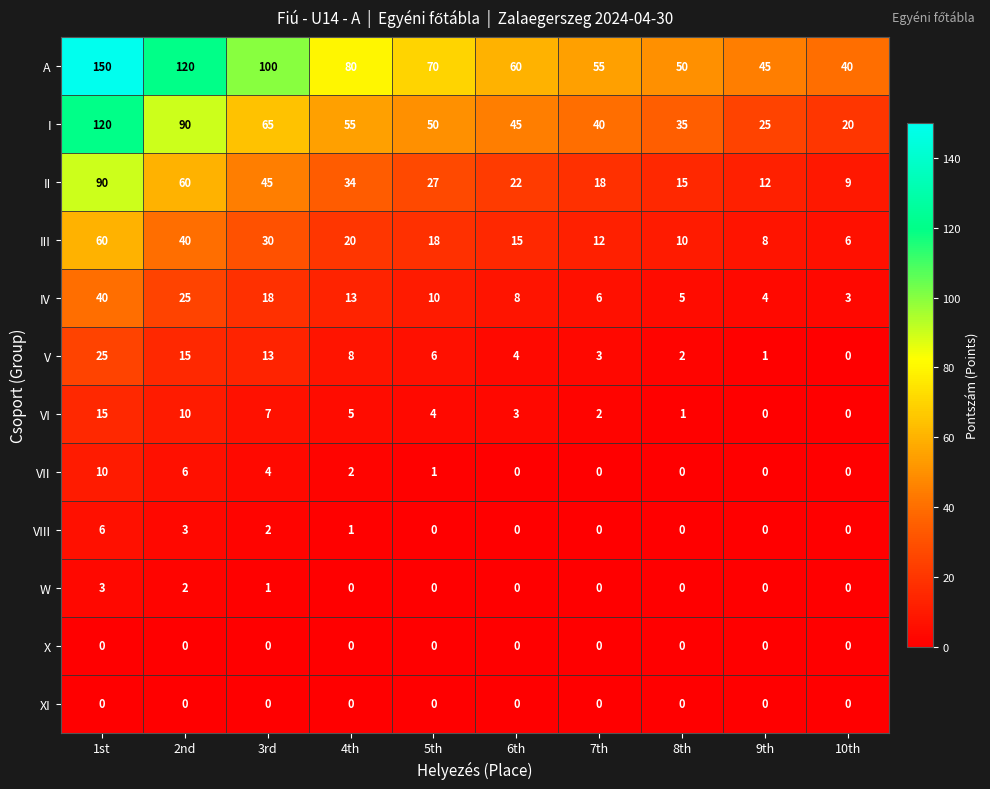

At which label is IV closest to 21?

3rd